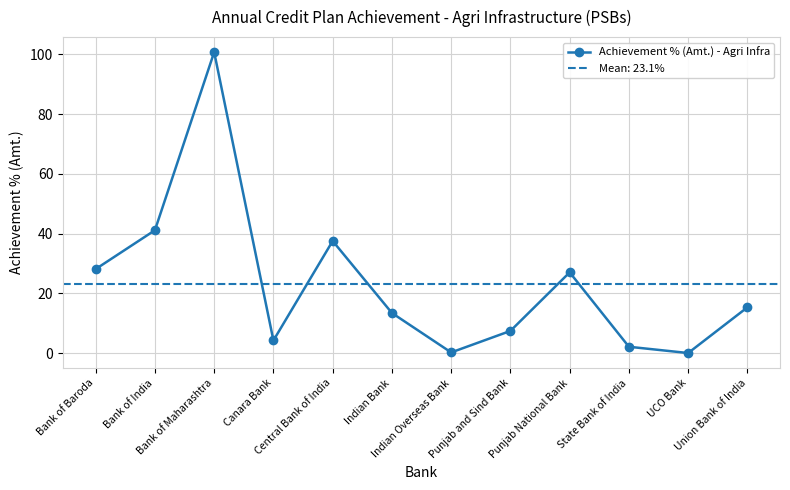

Is it true that the value at Punjab and Sind Bank is 12.1?

False